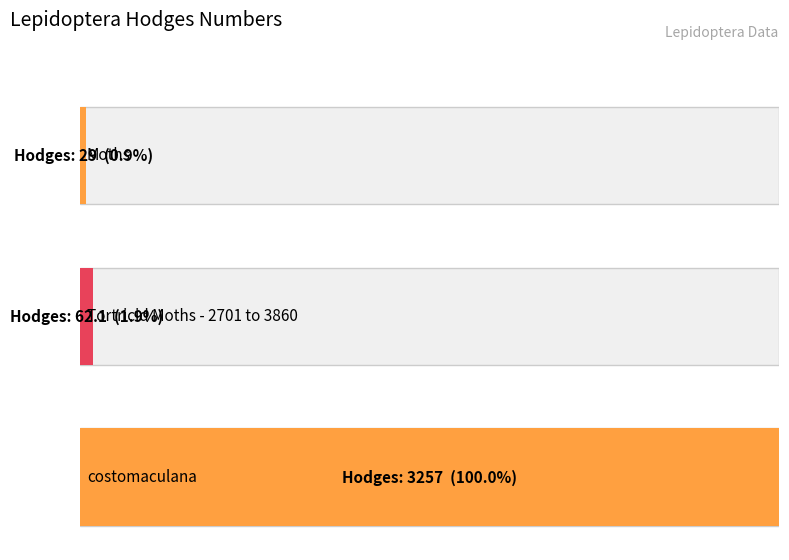

True or false: the data shows 4716.4 at costomaculana.

False